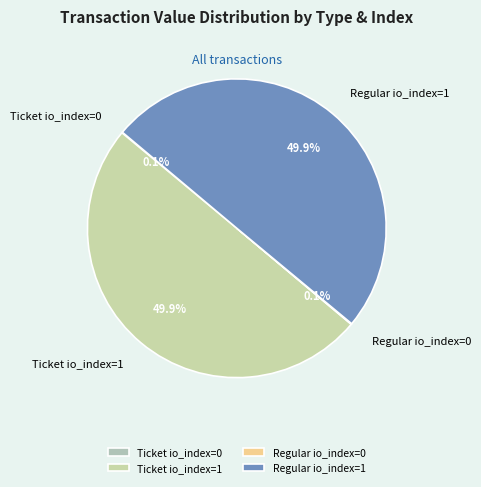

Is it true that Ticket io_index=1 is 35% of the pie?

False